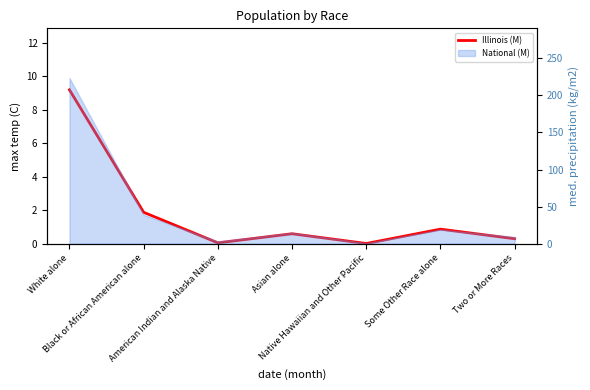

The chart shows a value of 0.3 at Two or More Races. True or false?

True